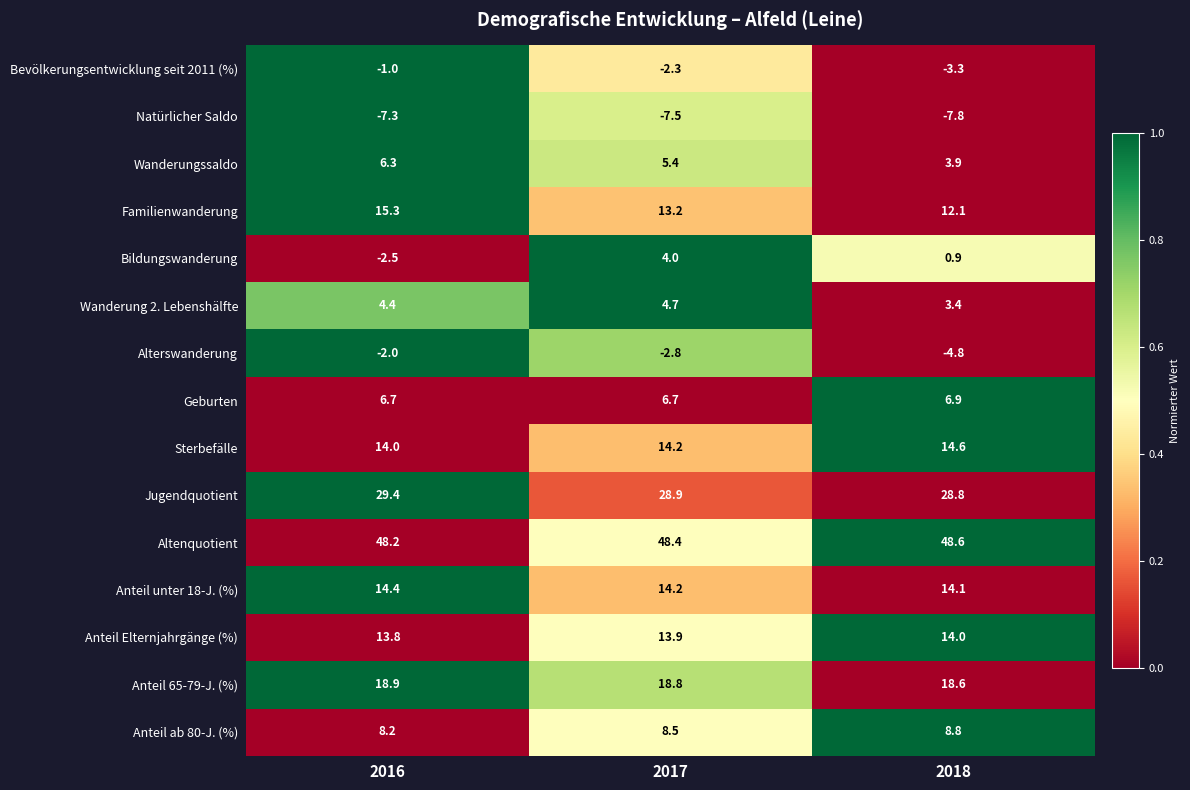

Between 2017 and 2018, which series saw the biggest shift?

Bildungswanderung